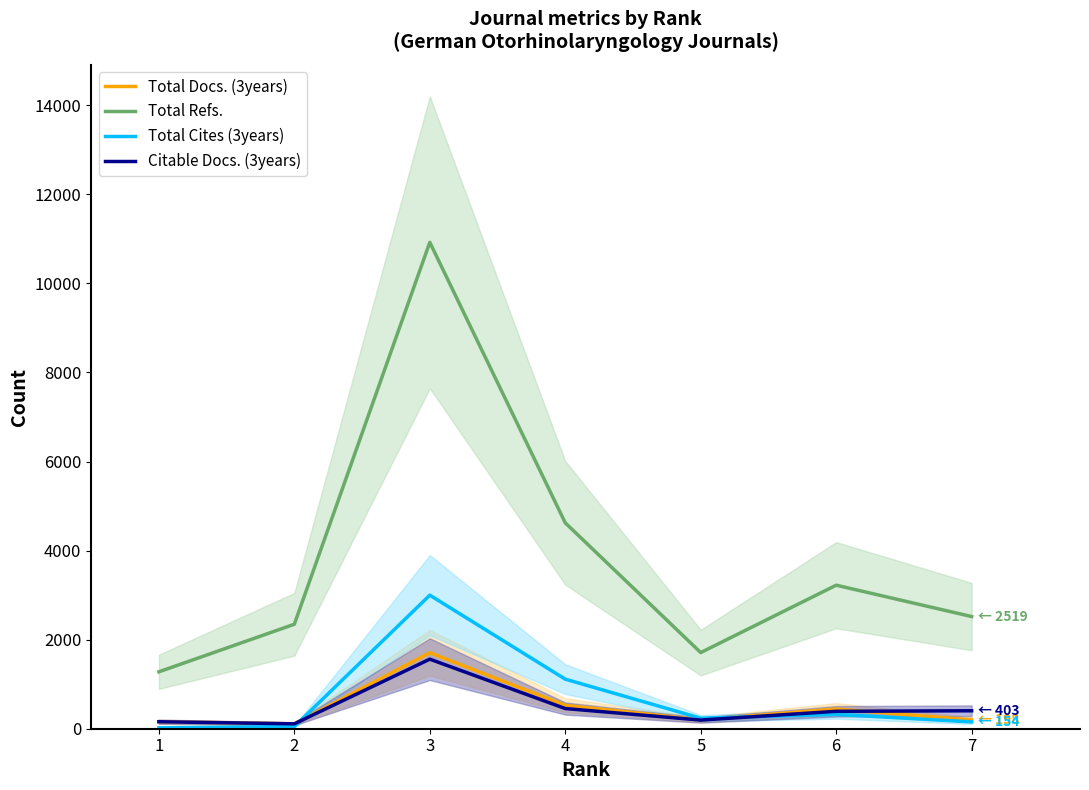

Which category has the highest value across all series?

3